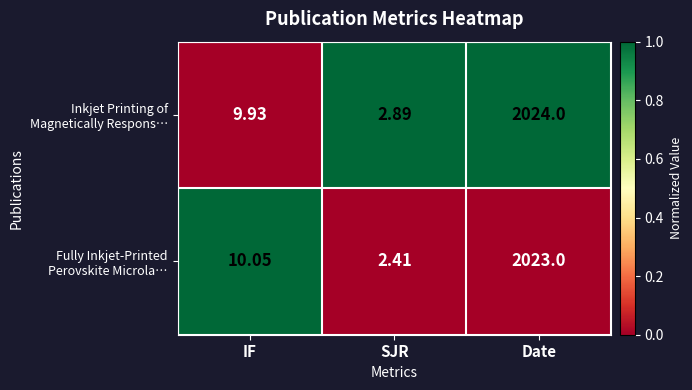

How many series are shown in this chart?

2